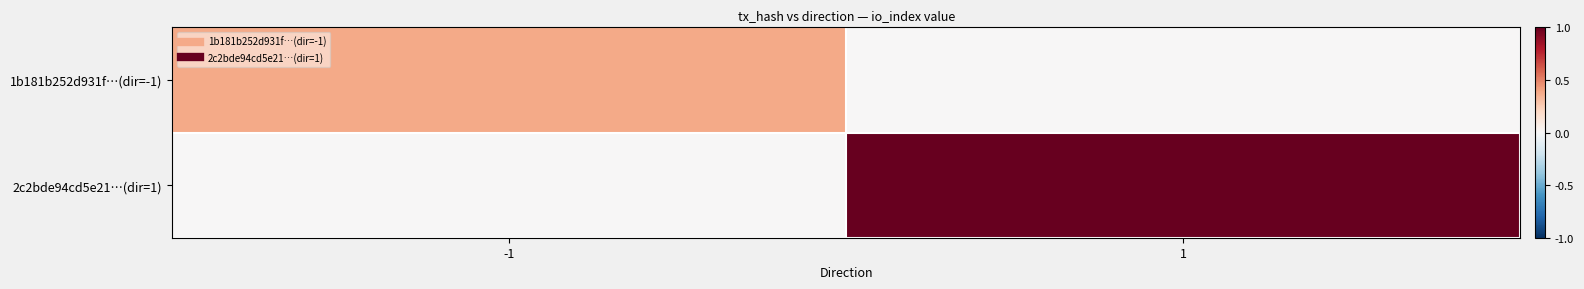

List the series in order of their peak value, highest first.

2c2bde94cd5e21…(dir=1), 1b181b252d931f…(dir=-1)